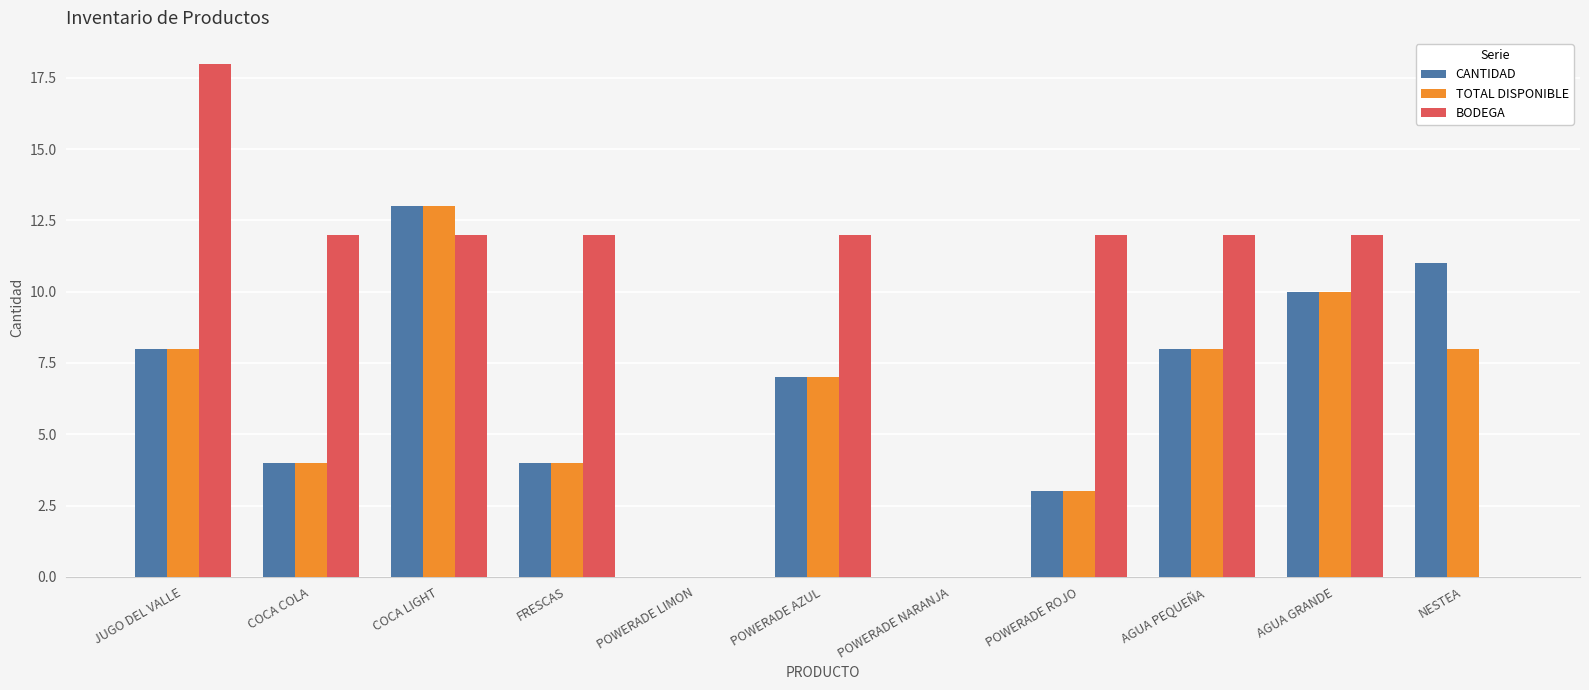

Where does the TOTAL DISPONIBLE series first go above 7?

JUGO DEL VALLE